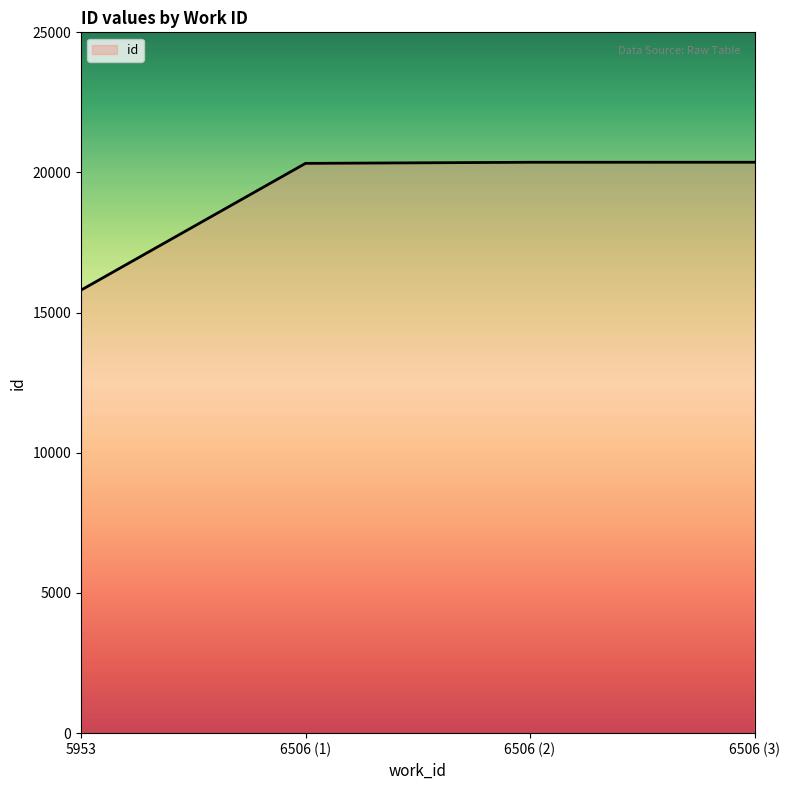

What is the difference between the second highest and second lowest values?

39